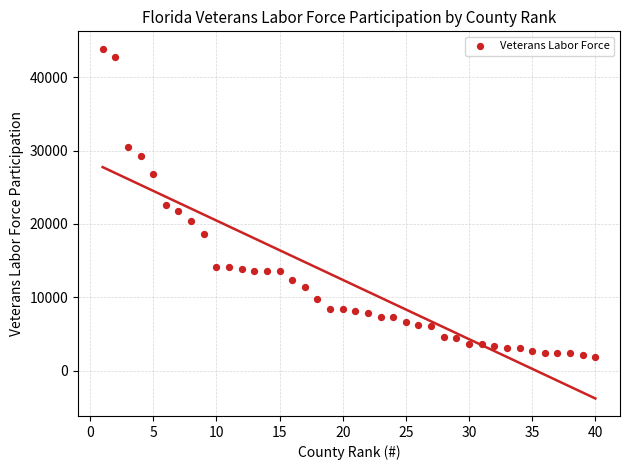

What is the range of Y values (max minus min)?

41983